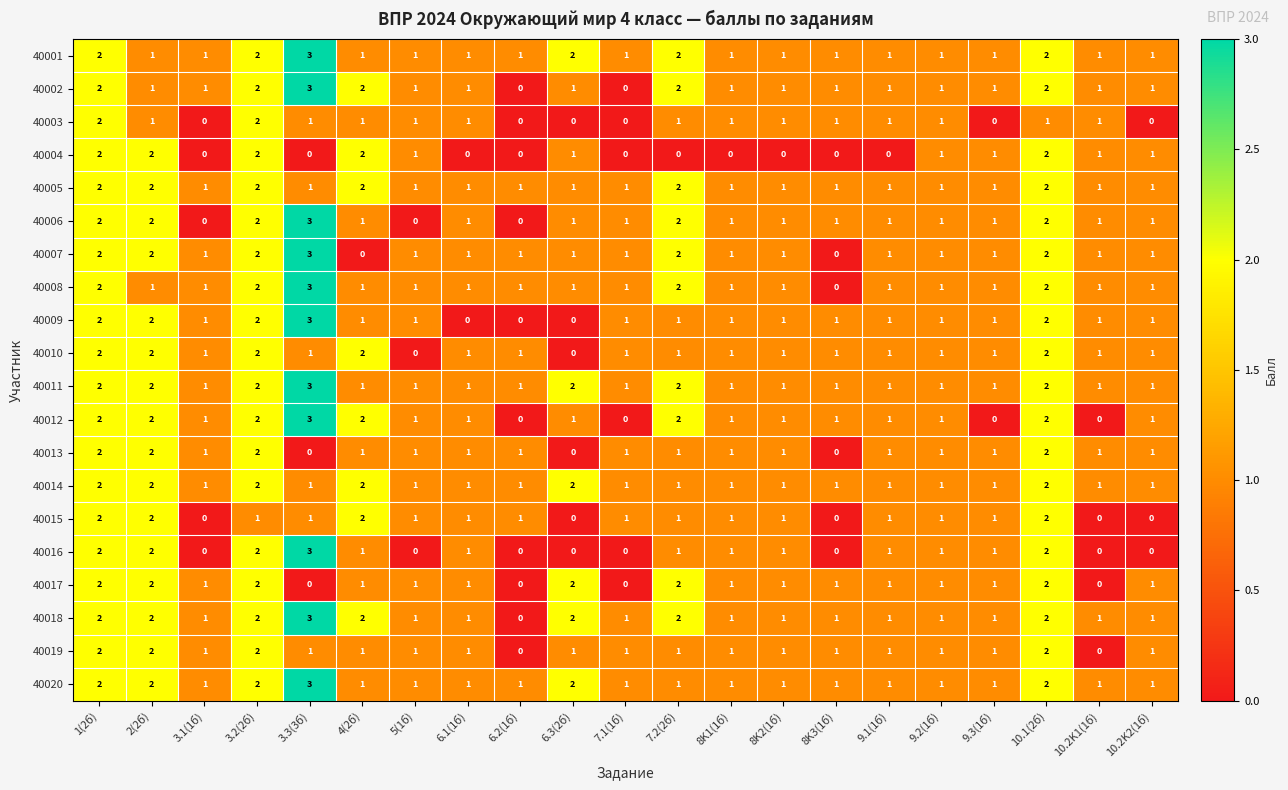

What is the difference between the highest and lowest values at 7.2(2б)?

2